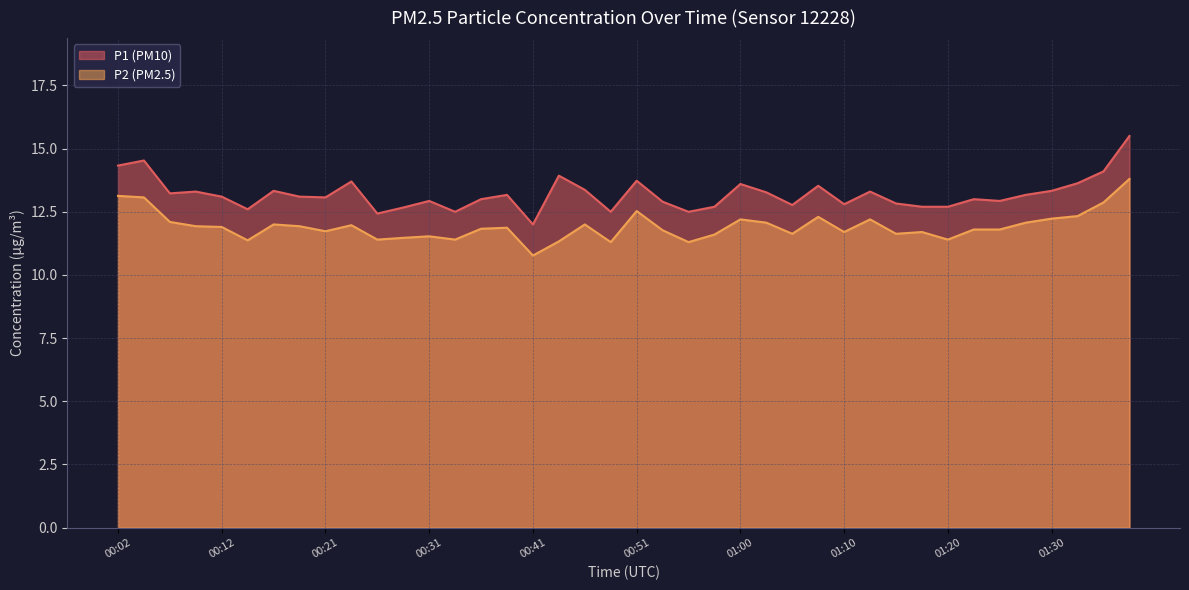

Reading right to left, extract all data points from this chart.

P1: 01:37=15.5	01:35=14.1	01:32=13.6	01:30=13.3	01:27=13.2	01:25=12.9	01:22=13.0	01:20=12.7	01:17=12.7	01:15=12.8	01:12=13.3	01:10=12.8	01:08=13.5	01:05=12.8	01:03=13.3	01:00=13.6	00:58=12.7	00:55=12.5	00:53=12.9	00:51=13.7	00:48=12.5	00:46=13.4	00:43=13.9	00:41=12.0	00:38=13.2	00:36=13.0	00:34=12.5	00:31=12.9	00:29=12.7	00:26=12.4	00:24=13.7	00:21=13.1	00:19=13.1	00:16=13.3	00:14=12.6	00:12=13.1	00:09=13.3	00:07=13.2	00:04=14.5	00:02=14.3
P2: 01:37=13.8	01:35=12.9	01:32=12.3	01:30=12.2	01:27=12.1	01:25=11.8	01:22=11.8	01:20=11.4	01:17=11.7	01:15=11.6	01:12=12.2	01:10=11.7	01:08=12.3	01:05=11.6	01:03=12.1	01:00=12.2	00:58=11.6	00:55=11.3	00:53=11.8	00:51=12.5	00:48=11.3	00:46=12.0	00:43=11.3	00:41=10.8	00:38=11.9	00:36=11.8	00:34=11.4	00:31=11.5	00:29=11.5	00:26=11.4	00:24=12.0	00:21=11.7	00:19=11.9	00:16=12.0	00:14=11.4	00:12=11.9	00:09=11.9	00:07=12.1	00:04=13.1	00:02=13.1